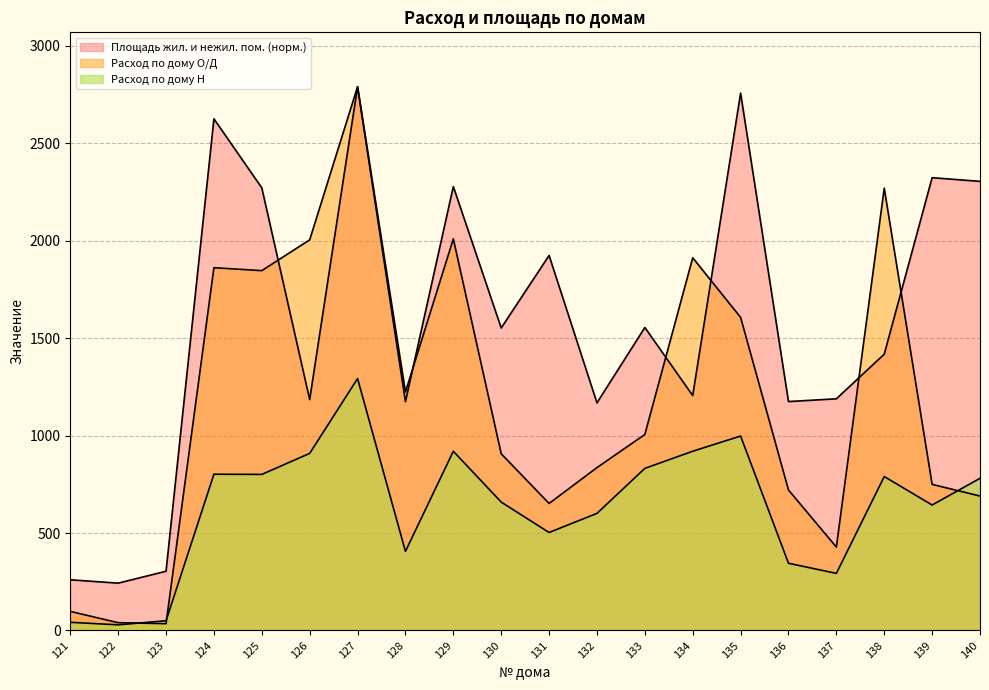

What value does the Расход по дому Н series have at 137?

293.0